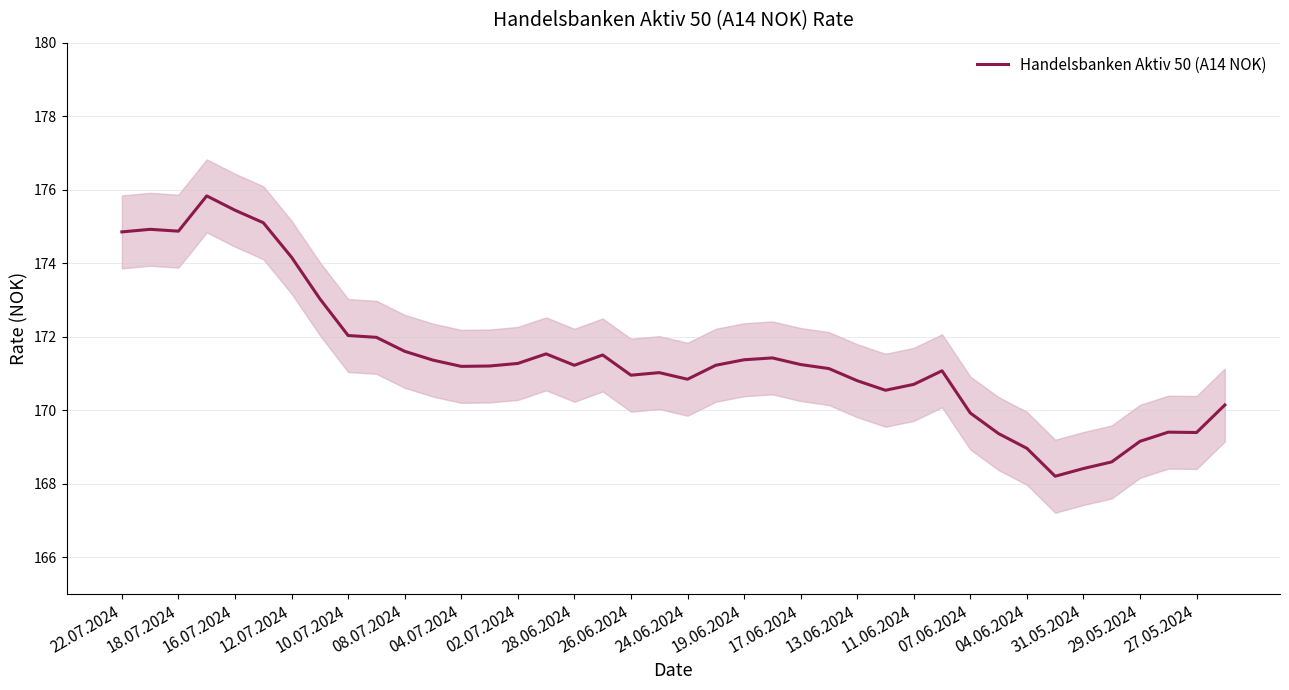

What is the highest value of the Handelsbanken Aktiv 50 (A14 NOK) series?

175.8